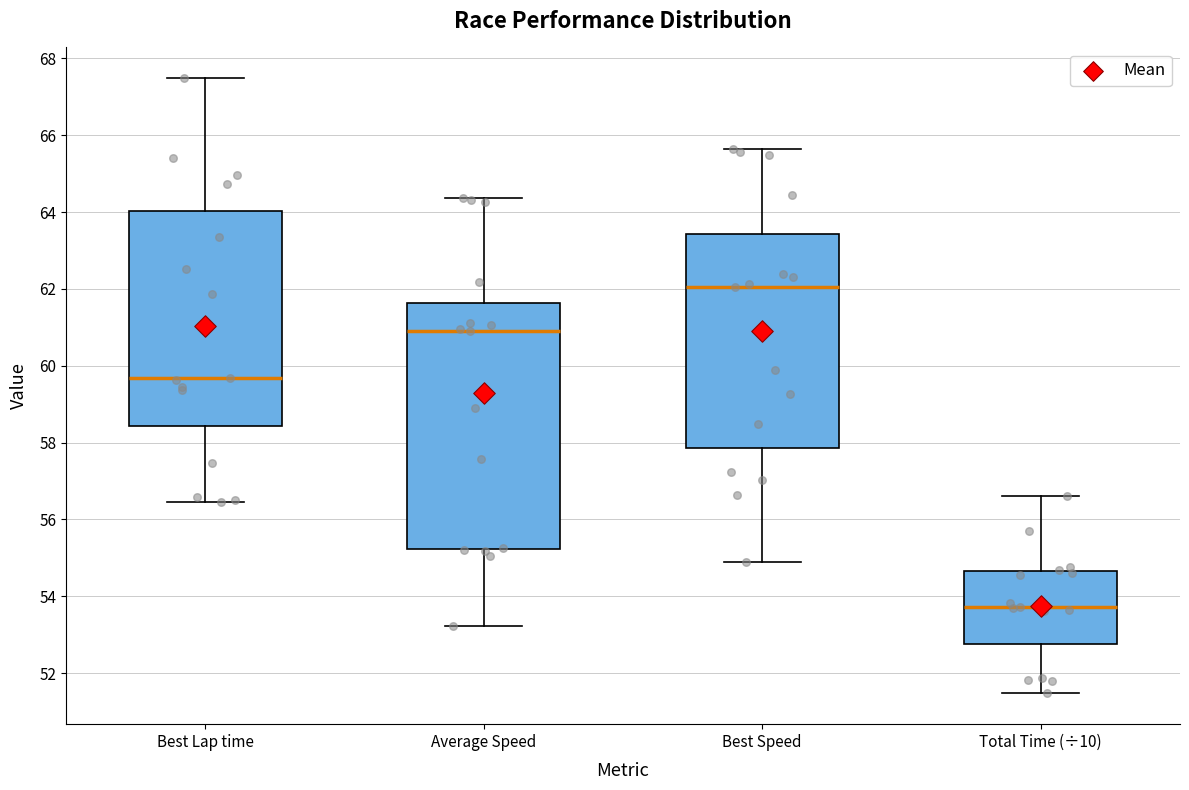

Reading left to right, transcribe this box plot: for each box, give where its median line is, the range the box spans, and where its two whiskers end, as read against the y-axis. The values are not printed on the chart, so give them approximately, as read against the axis.

Best Lap time: median 59.6, box 58.4 to 64.0, whiskers 56.4 to 67.4
Average Speed: median 60.8, box 55.2 to 61.6, whiskers 53.2 to 64.4
Best Speed: median 62.0, box 57.8 to 63.4, whiskers 54.8 to 65.6
Total Time (÷10): median 53.8, box 52.8 to 54.6, whiskers 51.4 to 56.6